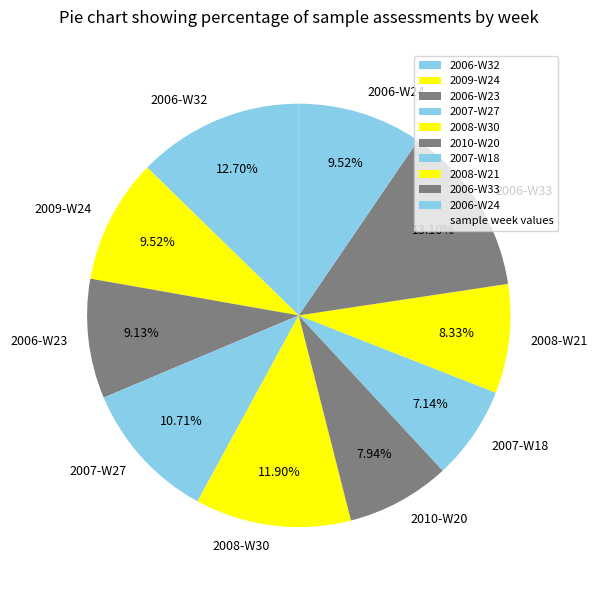

To the nearest percent, what percentage of the pie is 2008-W21?

8%